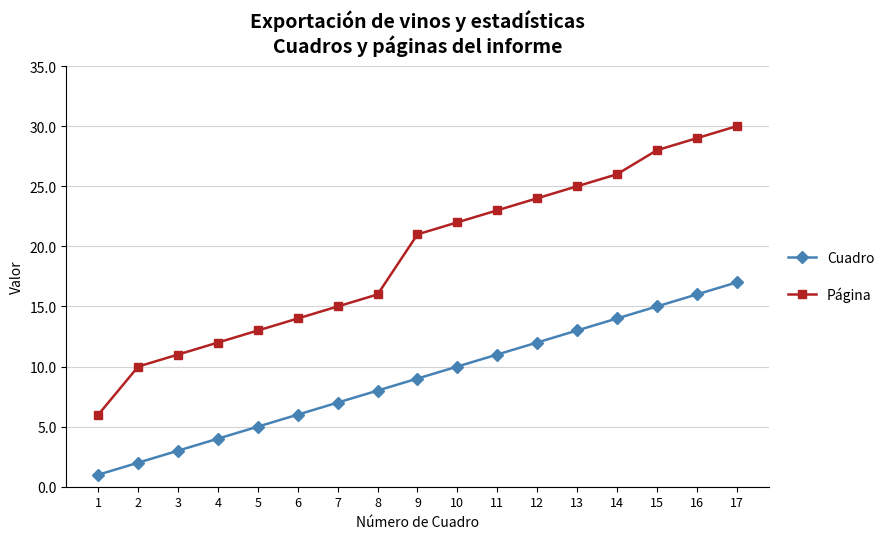

At which label is Página closest to 18?

8